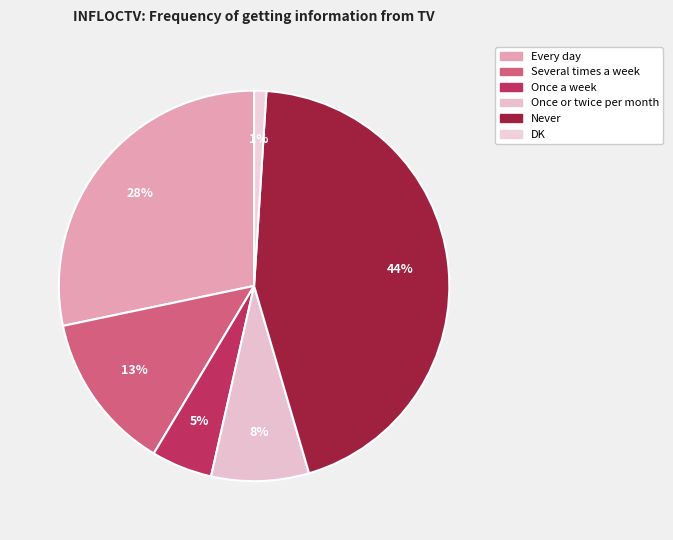

What percentage is NOT represented by Several times a week?

86.9%